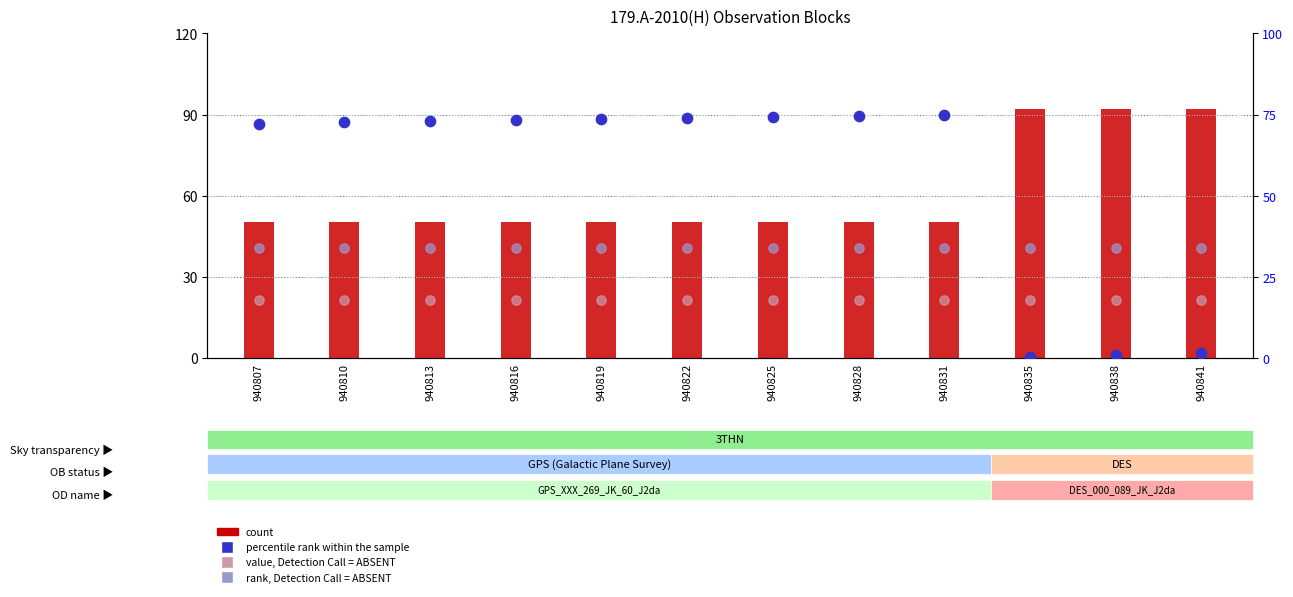

Is the value of value, Detection Call = ABSENT at 940810 greater than the value of count at 940816?

No